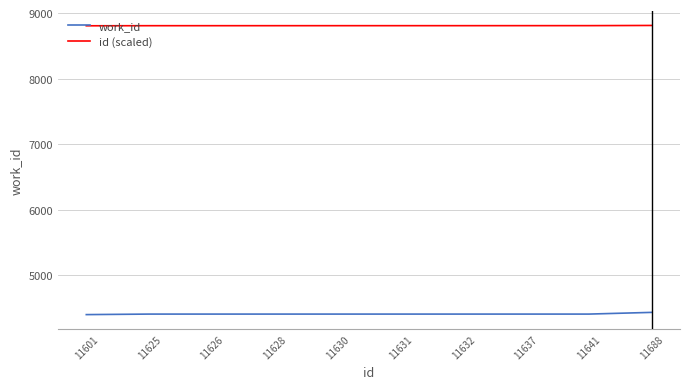

The value of work_id at 11631 is 4411.0. True or false?

True